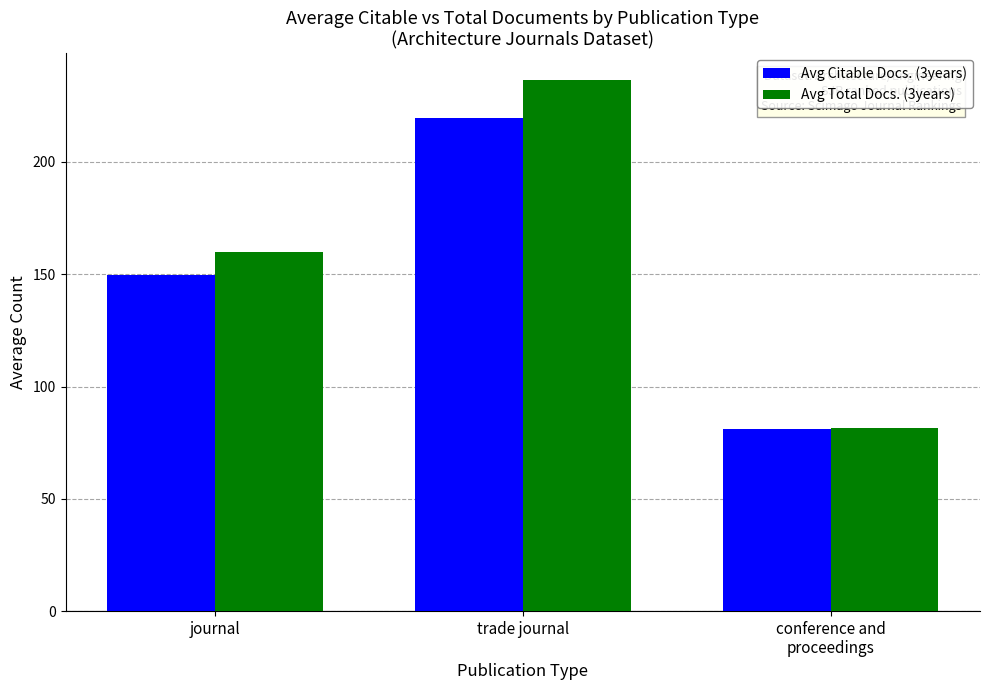

How many categories are shown in the chart?

3